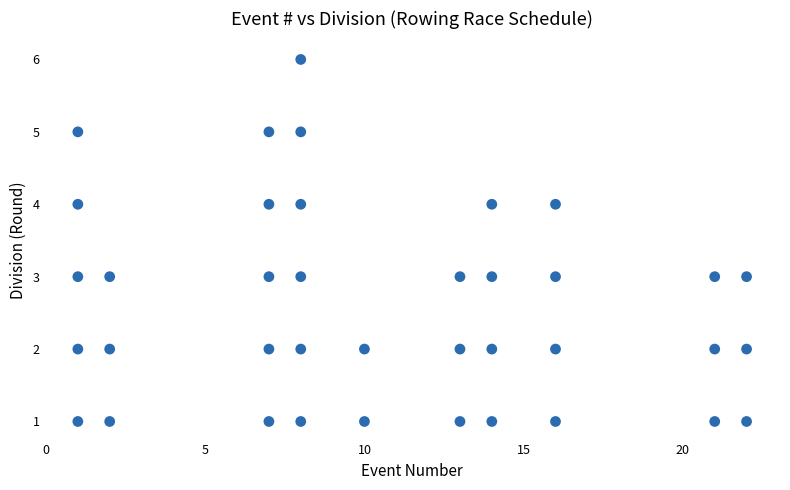

What is the range of Y values (max minus min)?

5